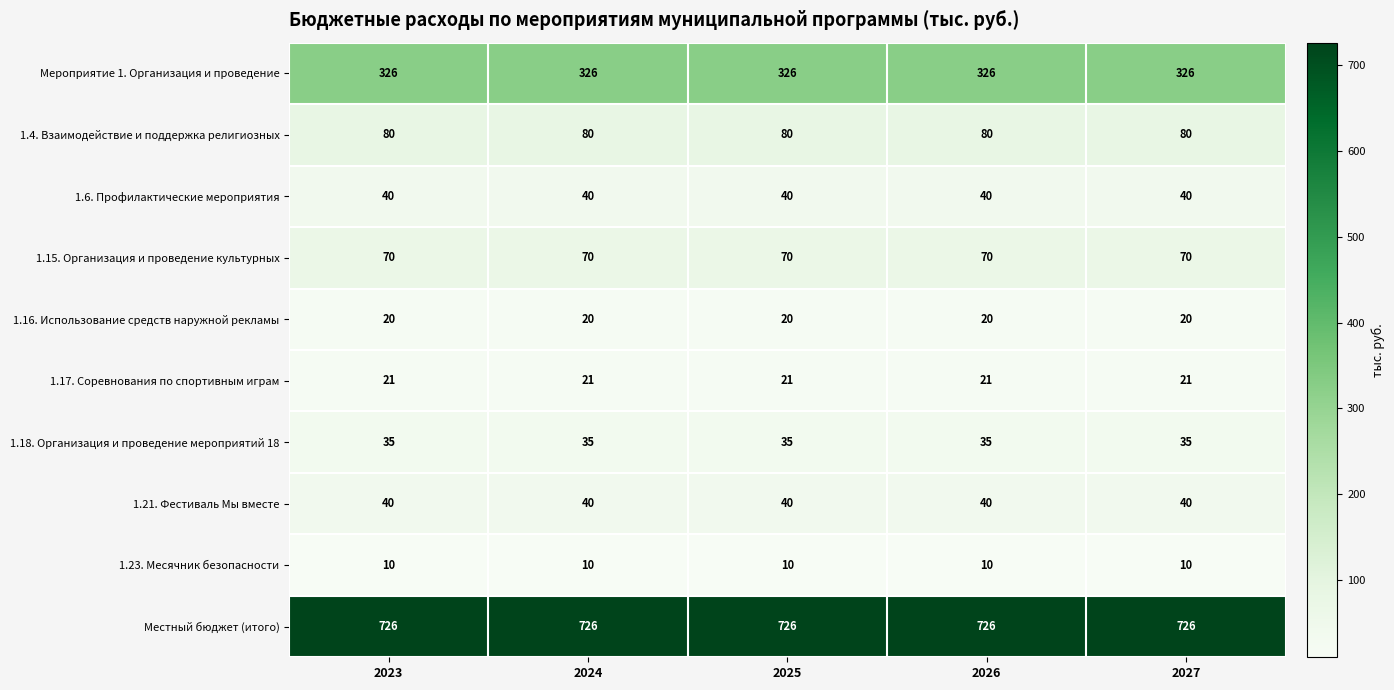

What is the maximum value for 1.23. Месячник безопасности?

10